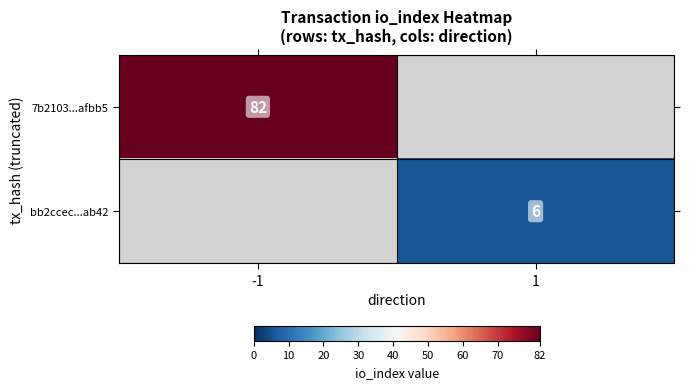

Is it true that 7b2103...afbb5 equals 82 at -1?

True